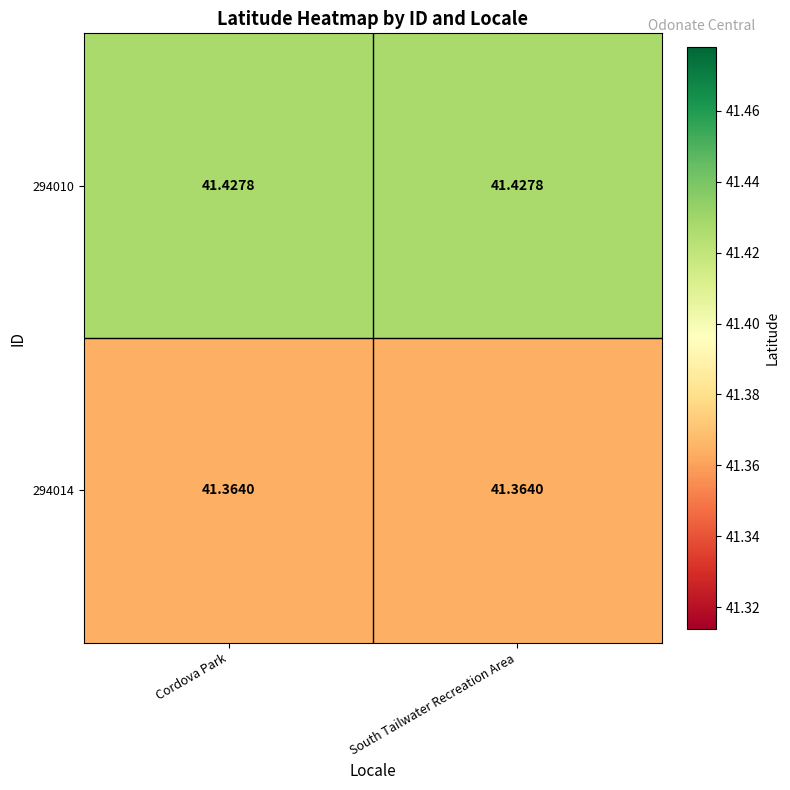

What is the total value across all series at Cordova Park?

82.8